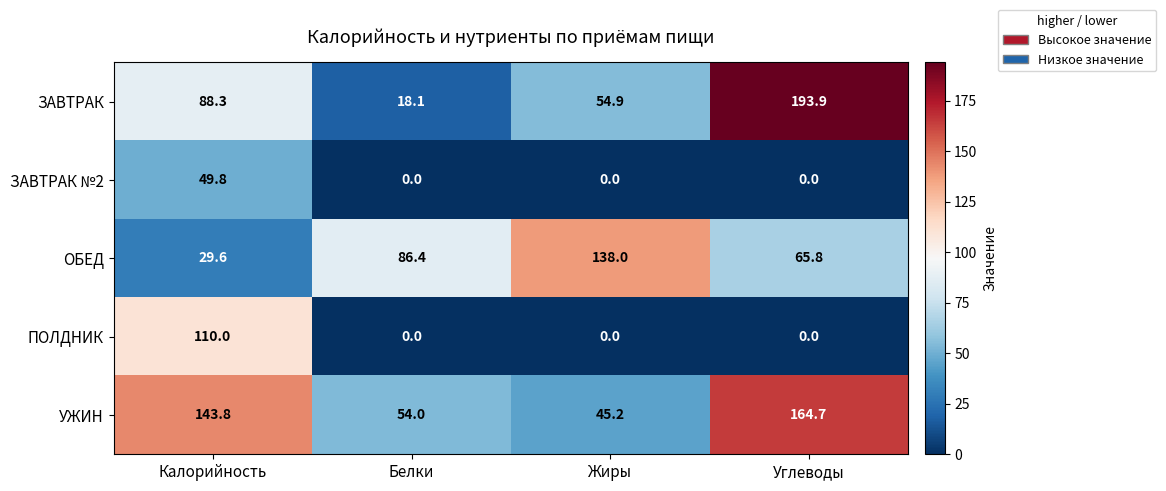

At how many categories does at least one series exceed 66?

4